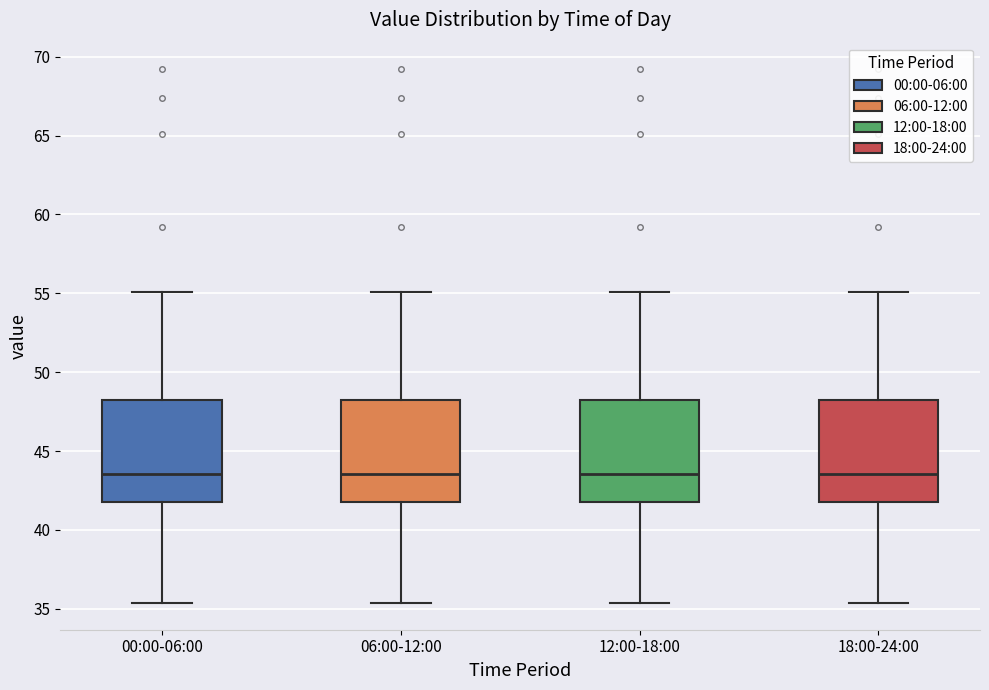

Reading left to right, read every box against the y-axis: the position of its median line, the range the box covers, and the ends of its whiskers. The values are not printed on the chart, so give them approximately, as read against the axis.

00:00-06:00: median 43.5, box 42.0 to 48.5, whiskers 35.5 to 55.0
06:00-12:00: median 43.5, box 42.0 to 48.5, whiskers 35.5 to 55.0
12:00-18:00: median 43.5, box 42.0 to 48.5, whiskers 35.5 to 55.0
18:00-24:00: median 43.5, box 42.0 to 48.5, whiskers 35.5 to 55.0